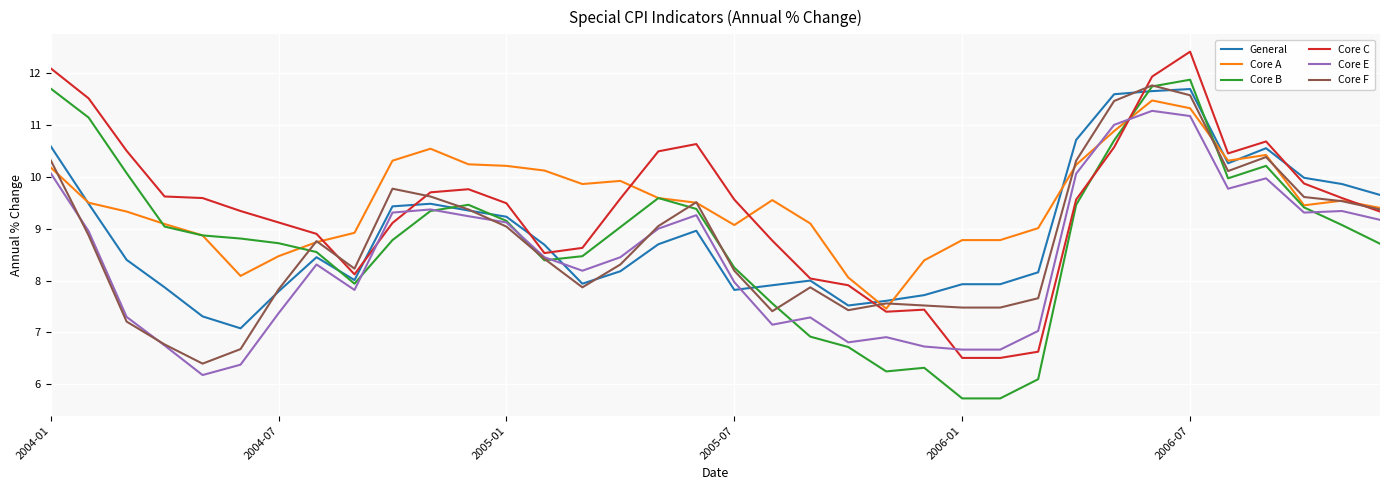

What is the greatest value displayed?

12.4